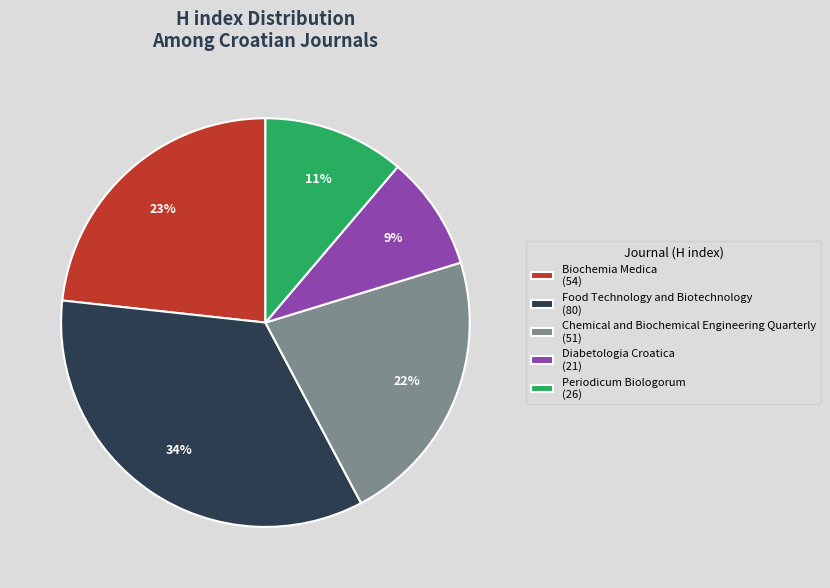

Which has a higher value, Food Technology and Biotechnology or Periodicum Biologorum?

Food Technology and Biotechnology